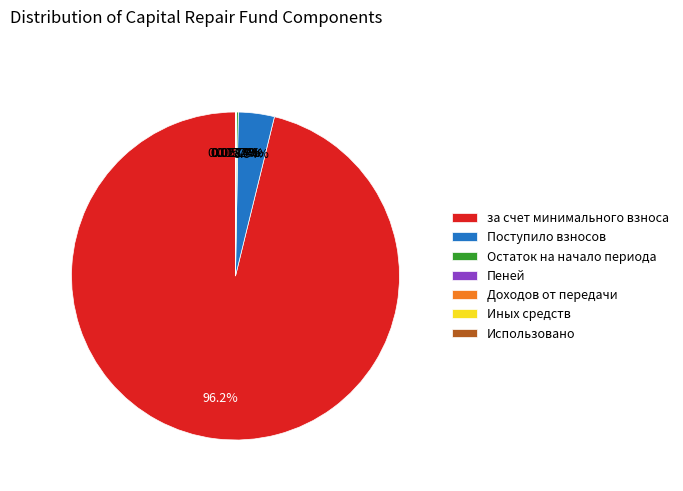

What is the majority slice?

за счет минимального взноса